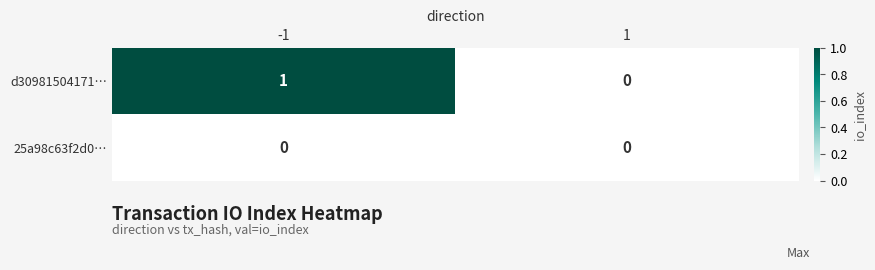

Is it true that d30981504171… equals 0 at 1?

True